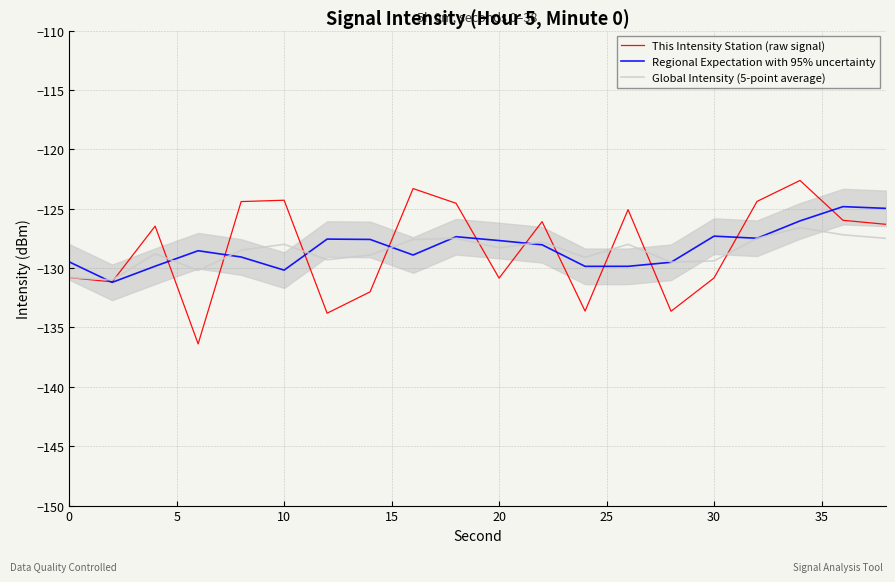

What is the value of the Regional Expectation with 95% uncertainty point at the 1st from the left?

-129.5